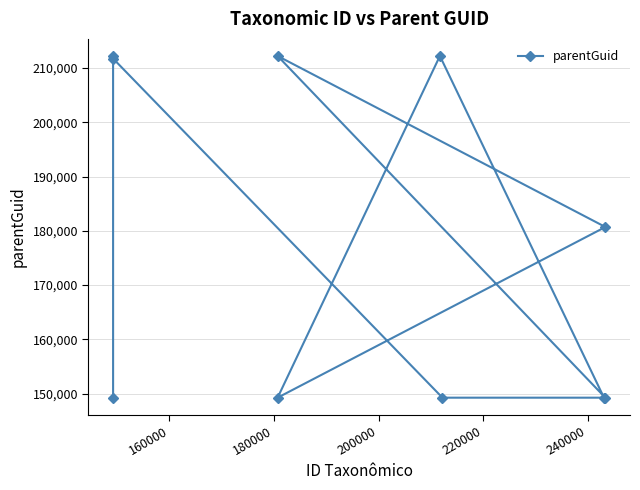

What is the maximum value shown in the chart?

212218